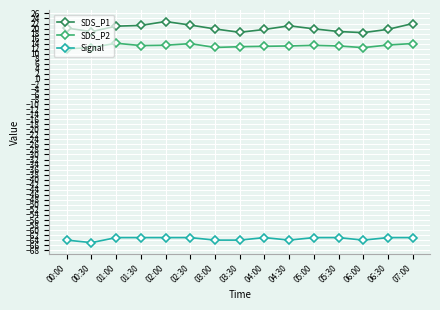

Does the chart display data point markers on the line(s)?

Yes